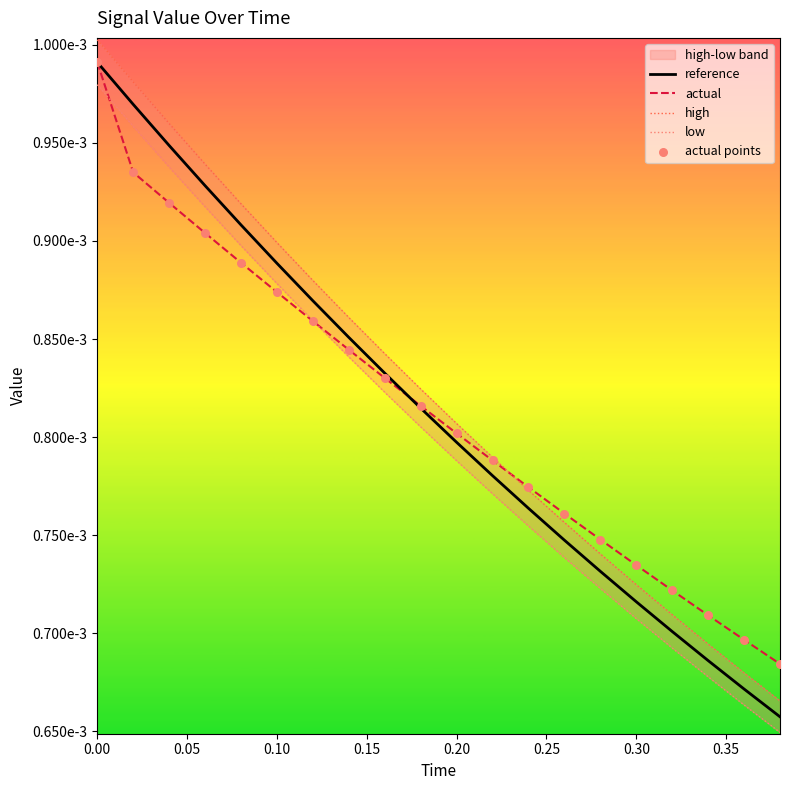

Which series has the largest Y range (max minus min)?

high